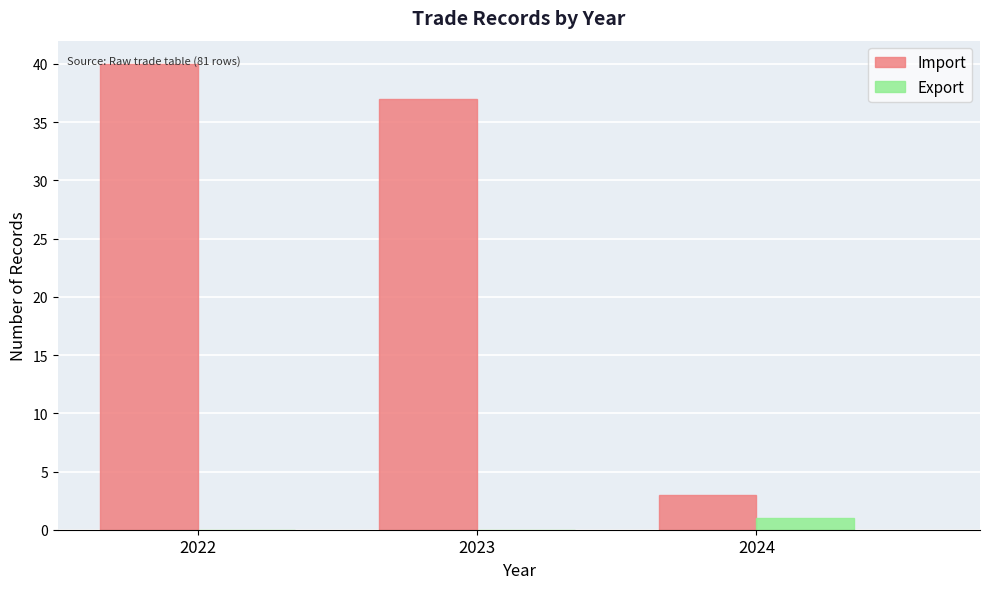

In the Import series, which range on the x-axis has the tallest bar?

2021.5 to 2022.5